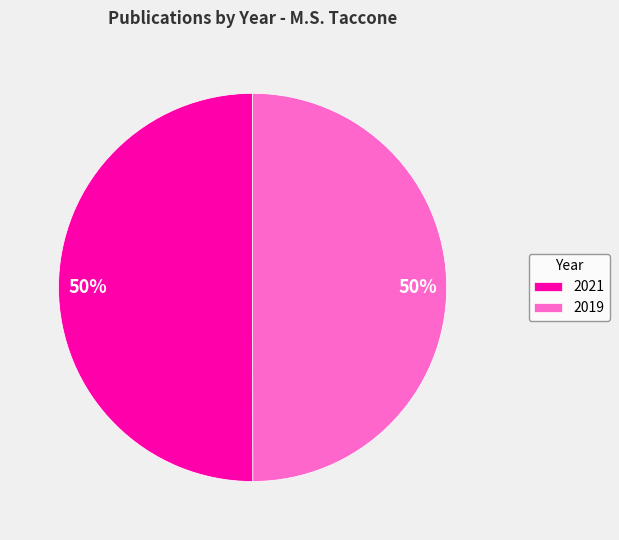

Count the number of slices in the pie.

2